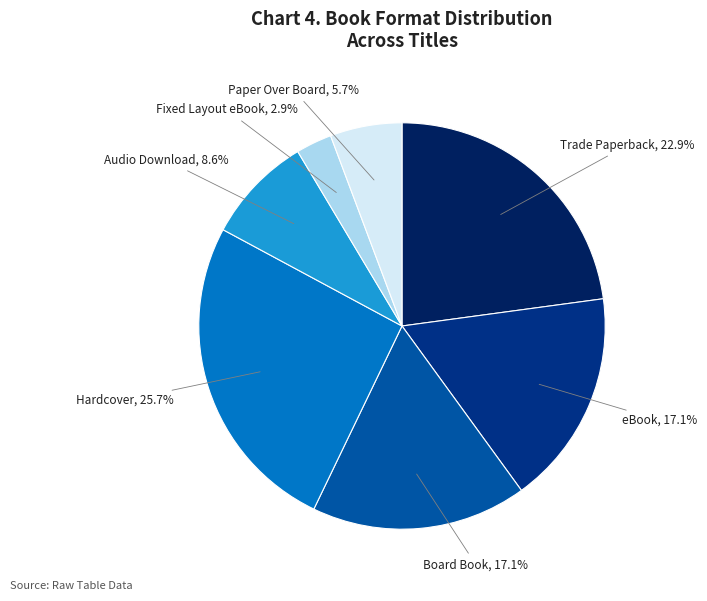

To the nearest percent, what is the difference between the largest and smallest slice percentages?

23%